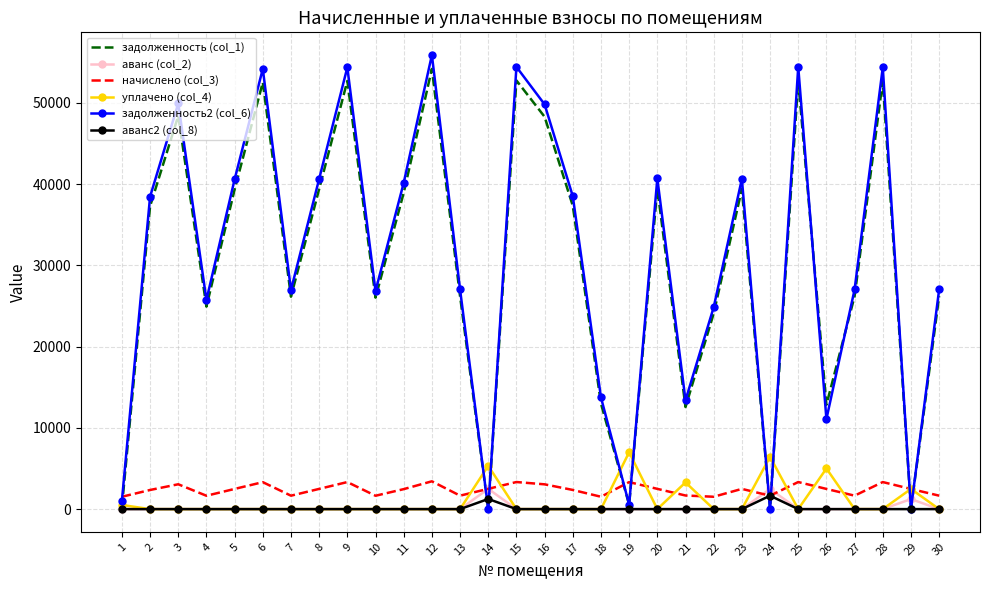

True or false: задолженность2 (col_6) and аванс2 (col_8) cross at least once.

True